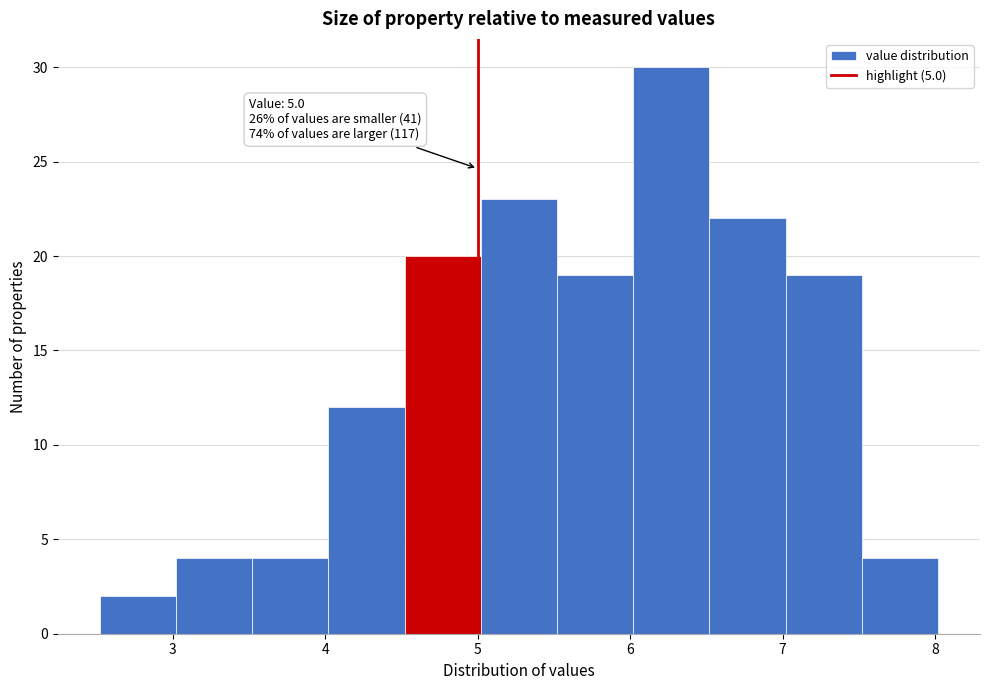

Over which range of the x-axis is the bar tallest?

6.02 to 6.52